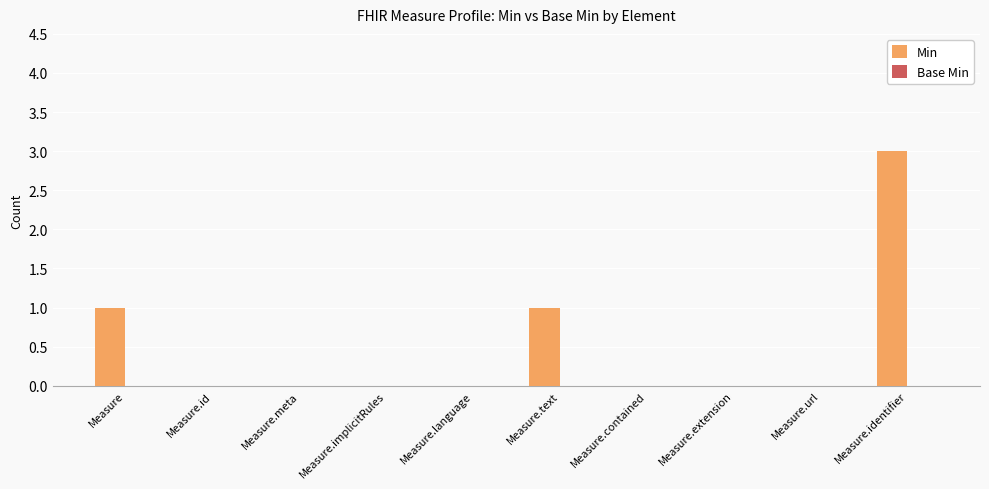

What is the sum of all values?

5